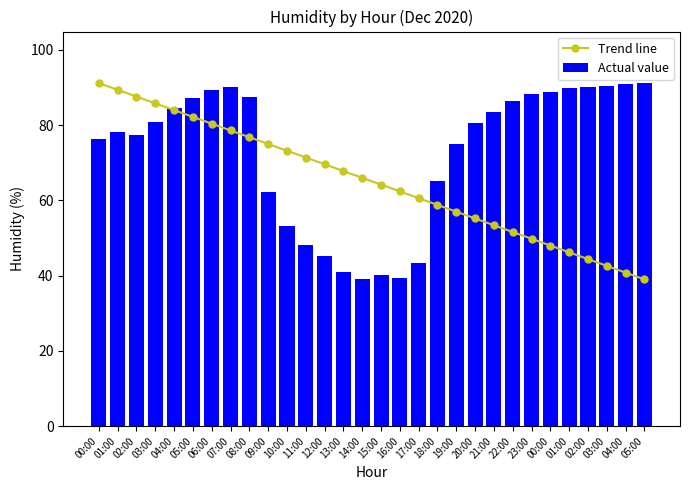

What is the lowest value of the Trend line series?

39.0